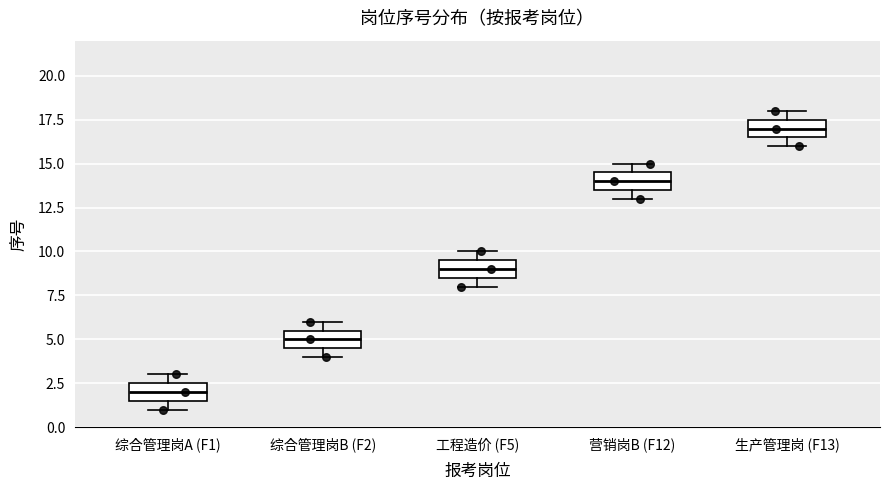

Where is the upper edge of the box for 工程造价 (F5) on the y-axis? The values are not printed on the chart, so give them approximately, as read against the axis.

9.5